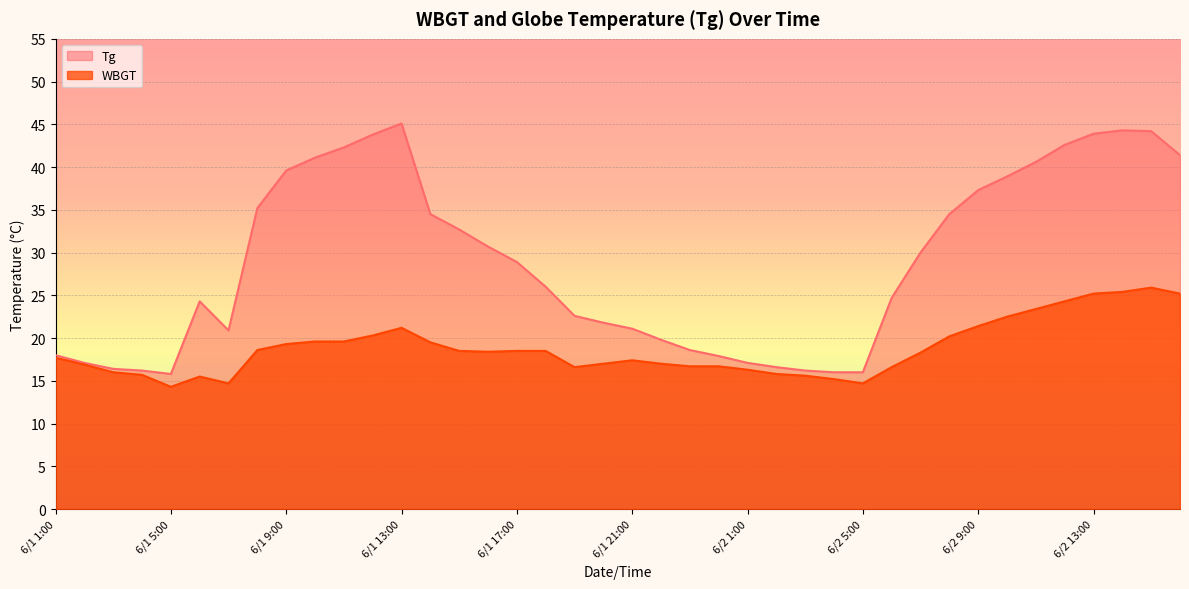

At which category is the sum across all series the highest?

6/2 15:00